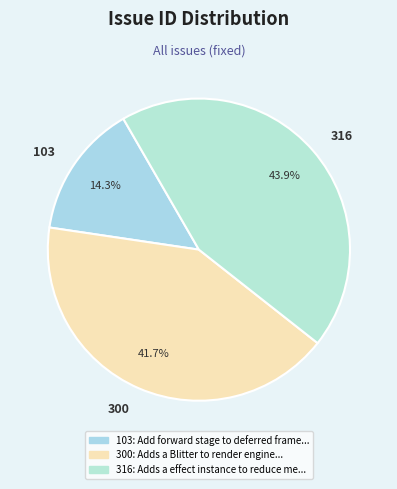

How many slices are in this pie chart?

3